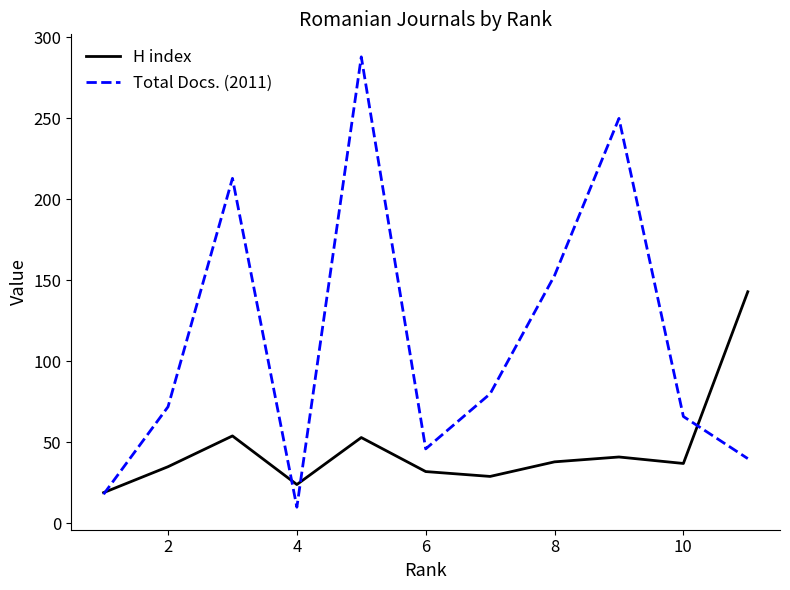

What is the maximum value shown in the chart?

288